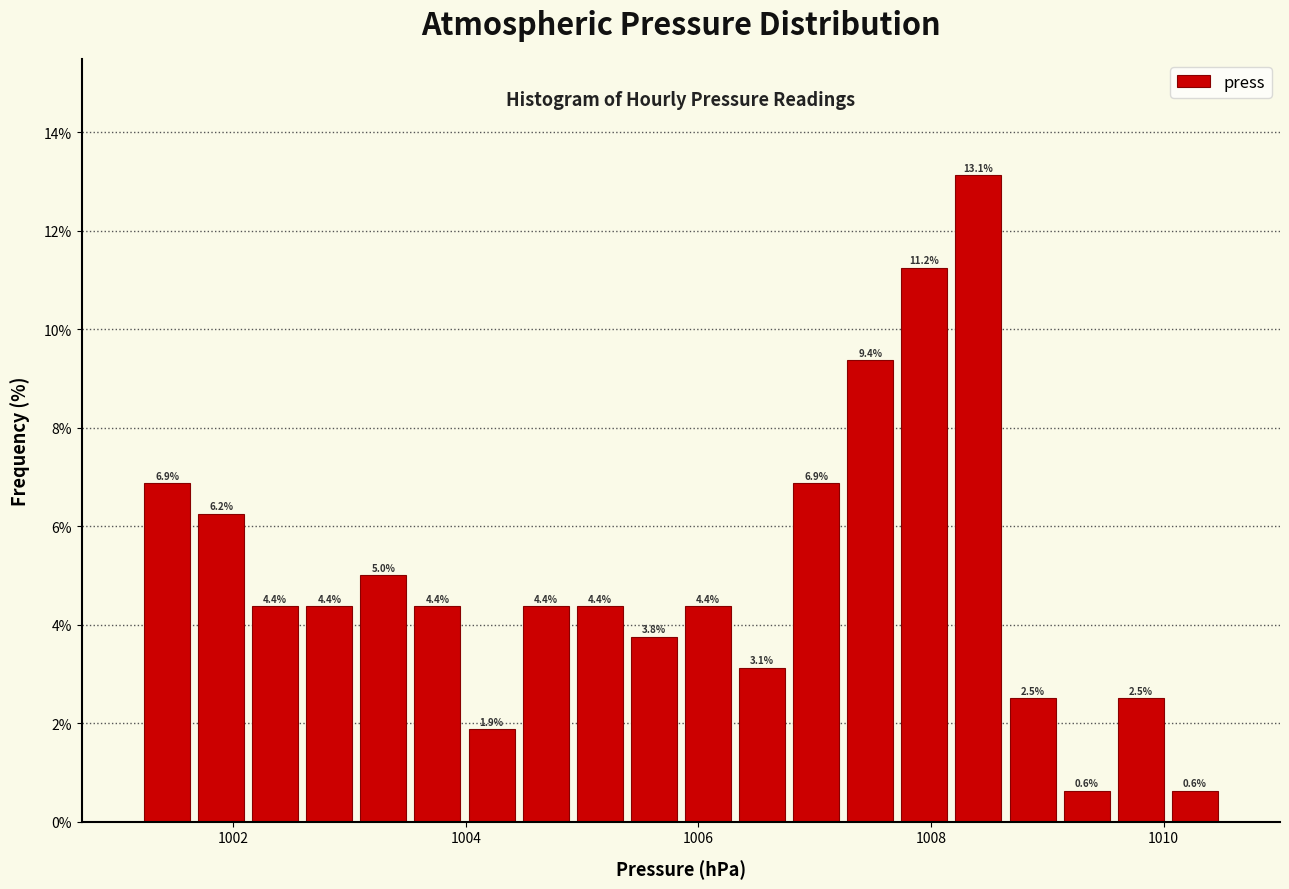

Read against the x-axis, roughly where is the centre of the tallest bar?

1008.4